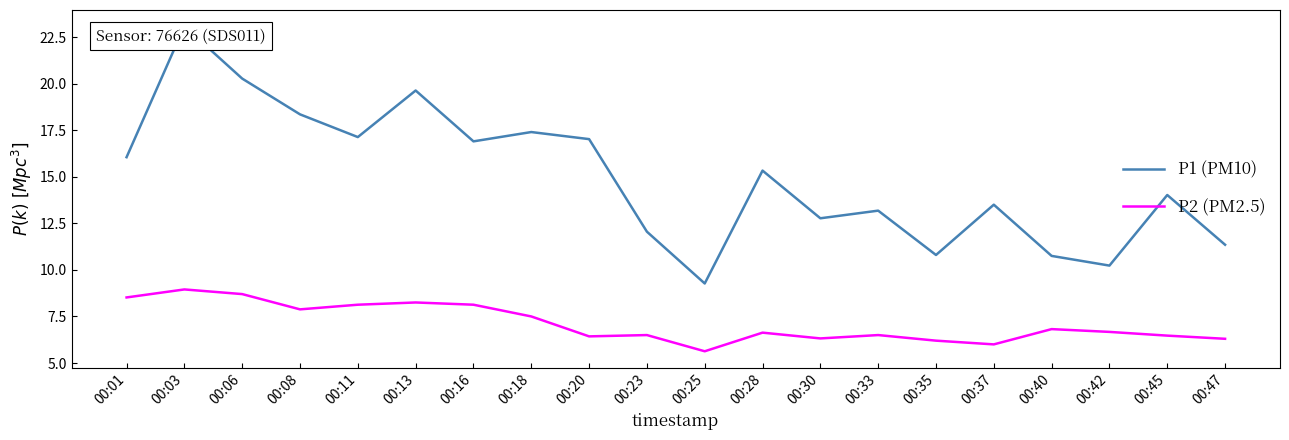

Rank the series by their maximum value, from highest to lowest.

P1 (PM10), P2 (PM2.5)